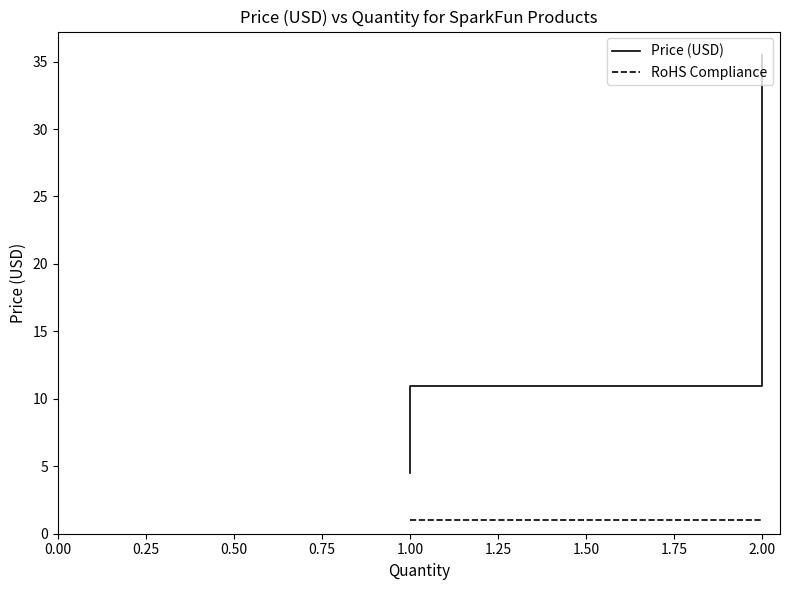

True or false: RoHS Compliance and Price (USD) cross at least once.

False